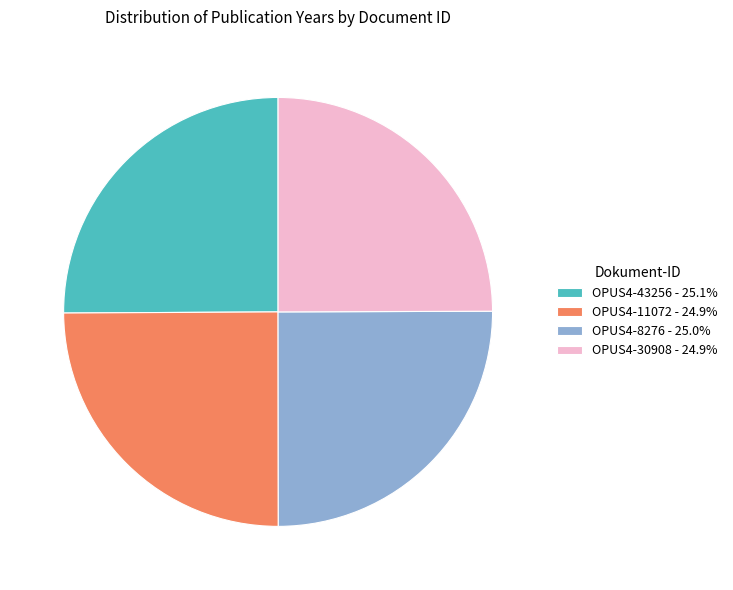

Approximately how many times larger is the value at OPUS4-8276 - 25.0% compared to OPUS4-11072 - 24.9%?

1.0